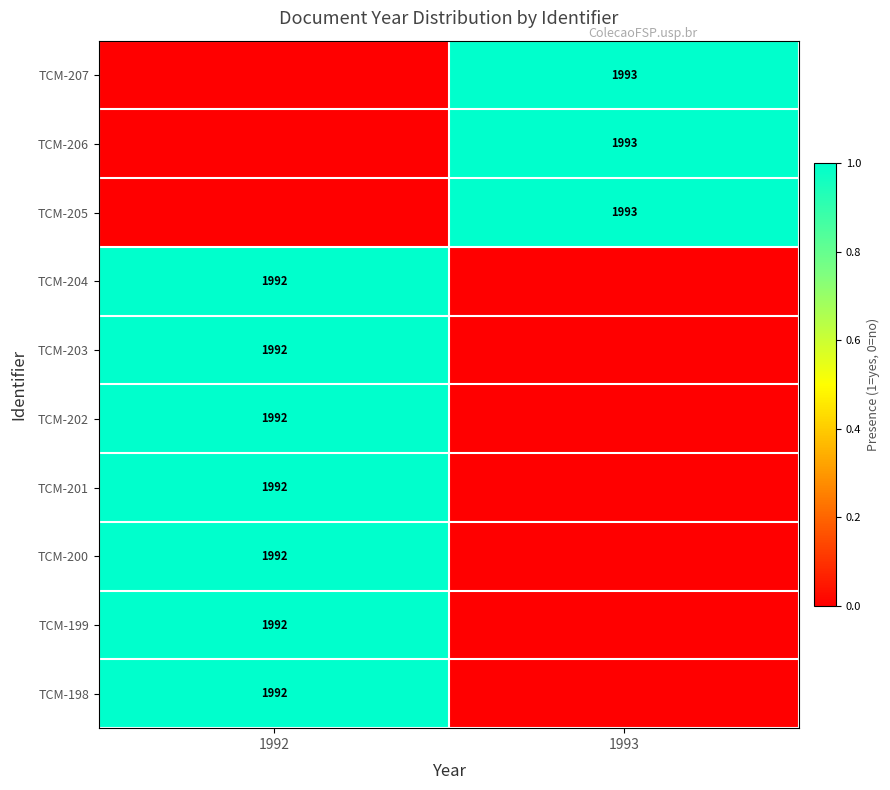

Is it true that TCM-207 equals 1216 at 1993?

False